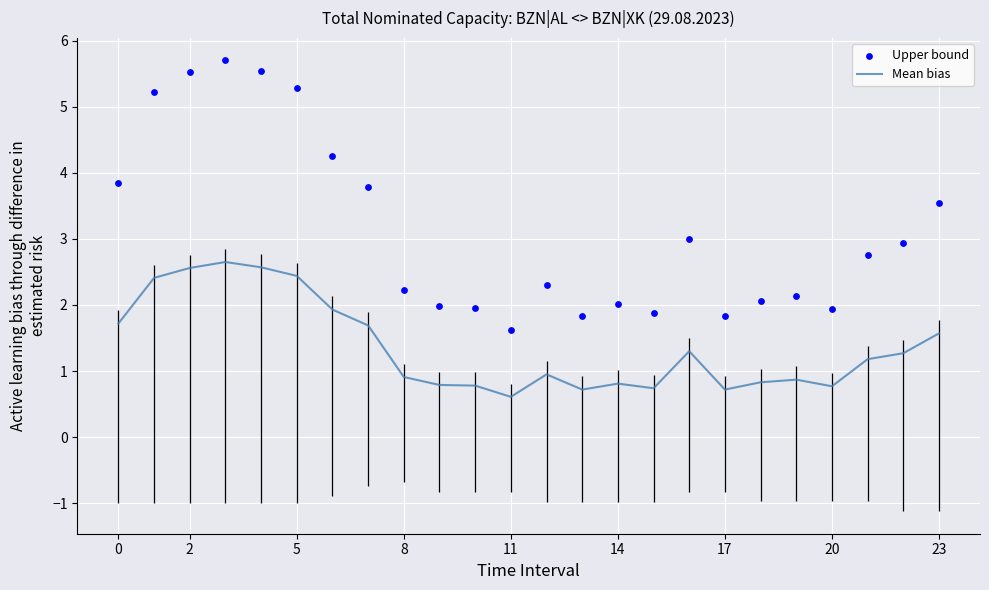

Is it true that Mean bias equals 0.2 at 17?

False